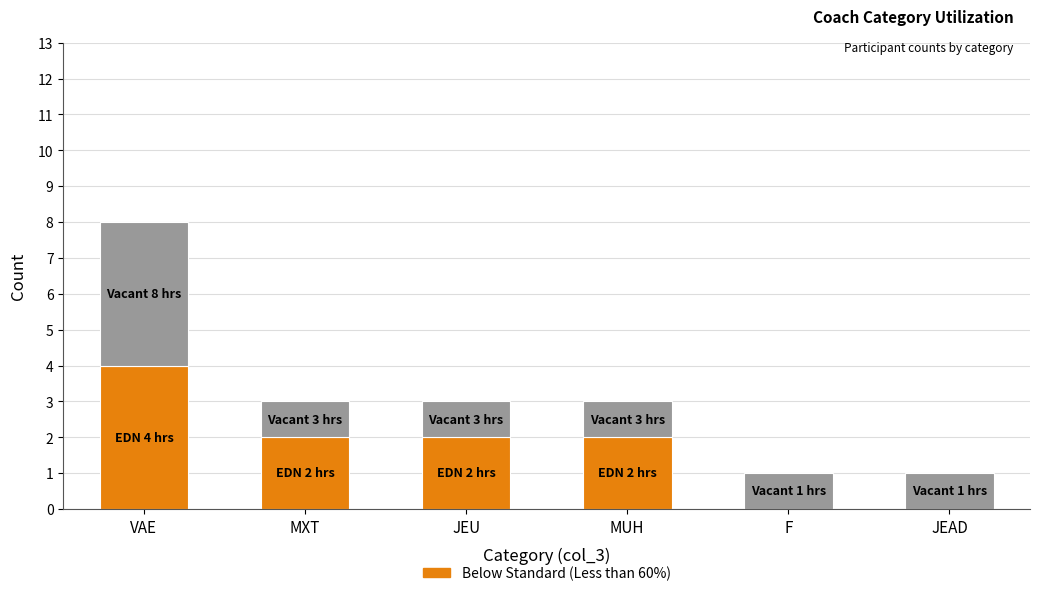

At which category is the sum across all series the highest?

VAE